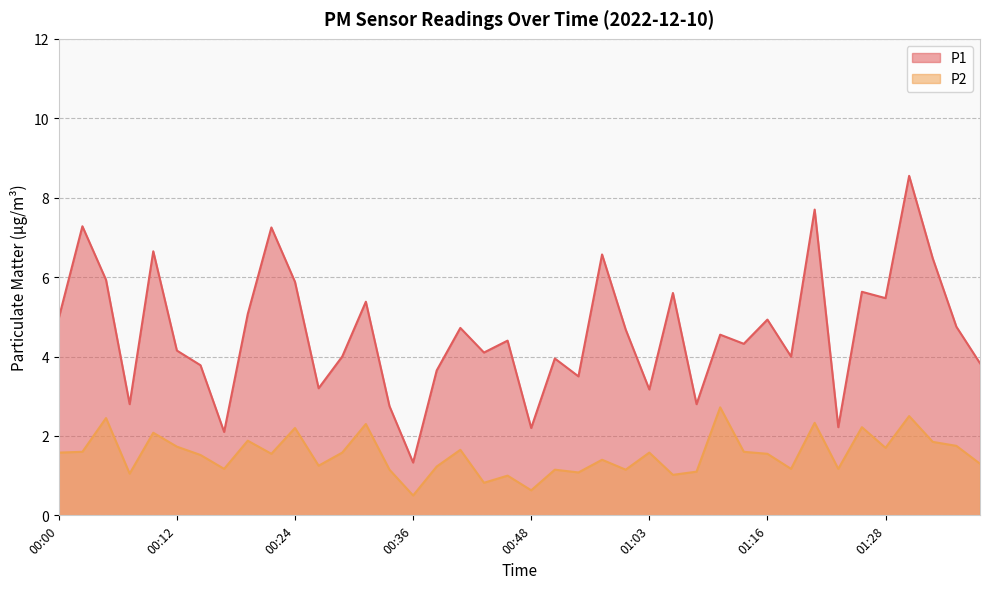

True or false: P1 and P2 intersect in this chart.

False